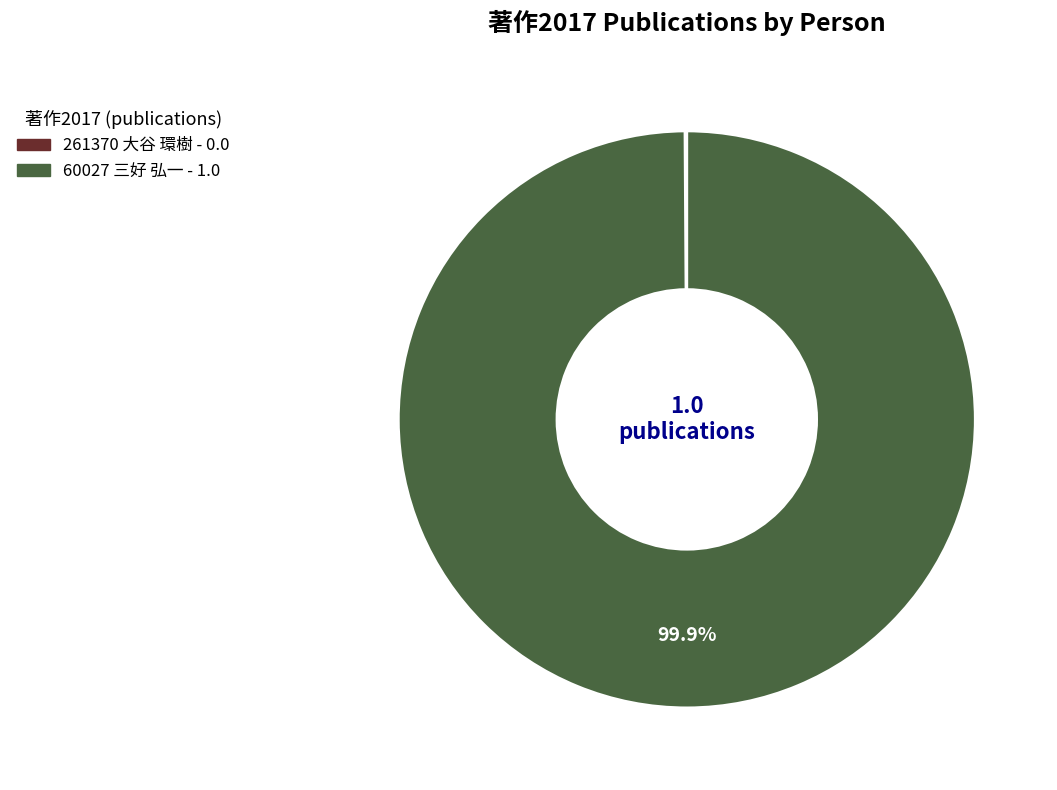

What is the largest slice in the pie chart?

60027 三好 弘一